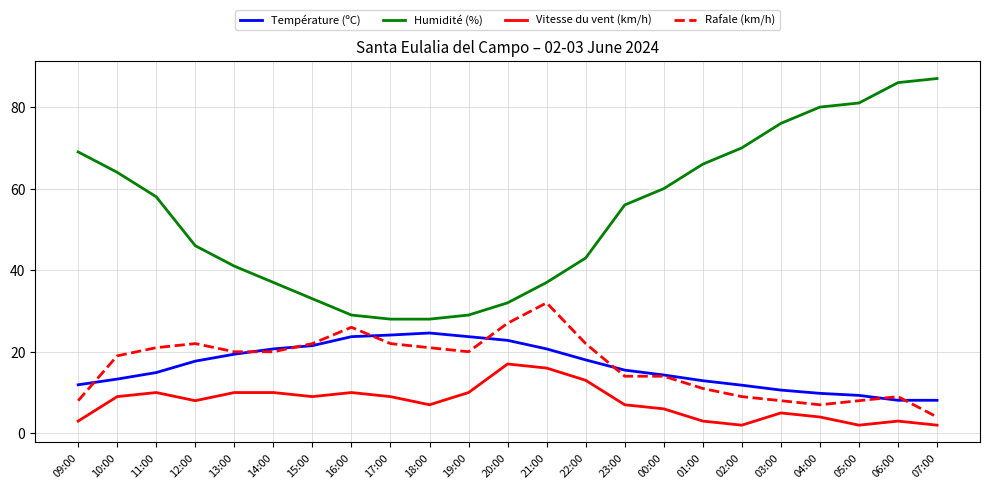

True or false: Humidité (%) and Température (ºC) cross at least once.

False